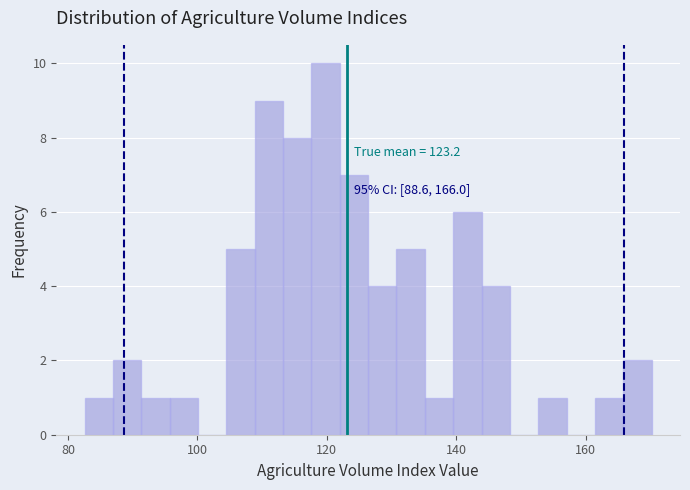

Around what value on the x-axis is the tallest bar? Give the approximate position of its centre, as read against the axis.

120